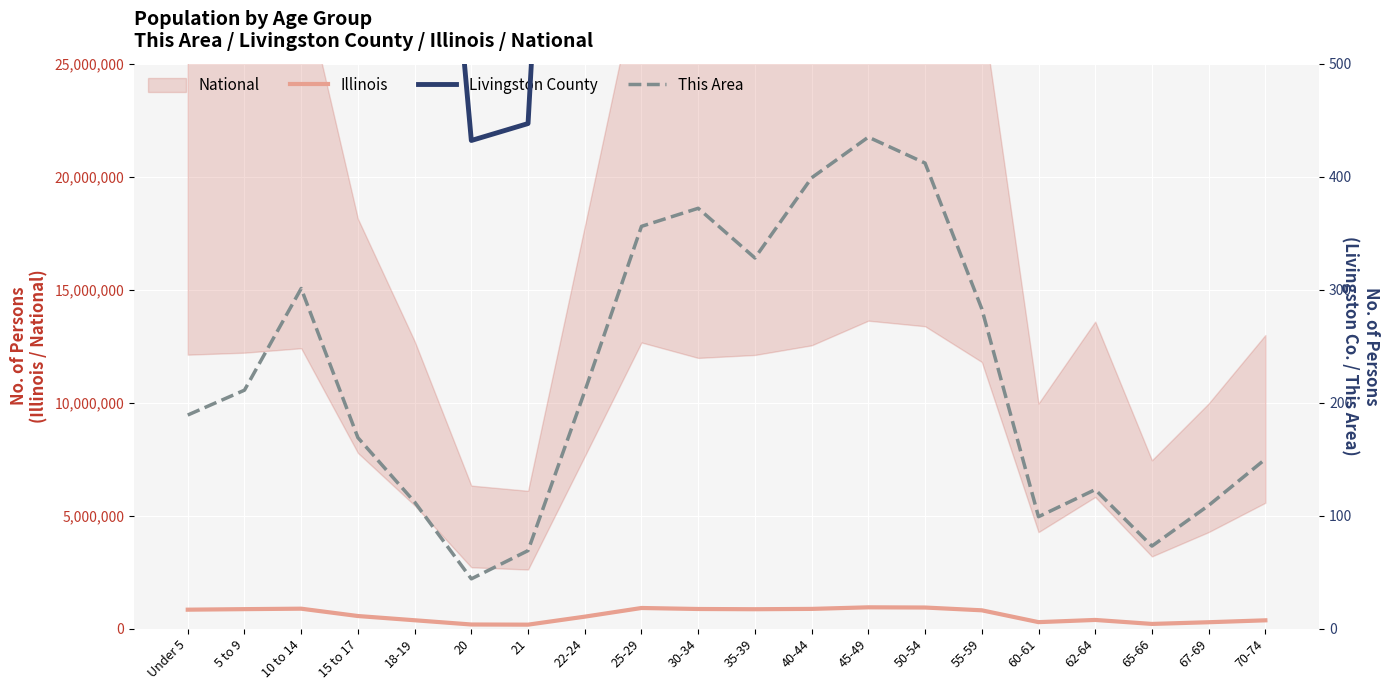

Reading left to right, extract all data points from this chart.

Illinois: 835577	859405	879448	554749	367343	179613	172795	526556	910273	865684	855790	870100	940094	930785	807778	284180	381249	205270	279790	364475
Livingston County: 2210	2382	2522	1644	991	432	447	1360	2425	2381	2282	2602	3089	3210	2679	941	1211	675	1031	1378
This Area: 189	211	301	169	112	44	69	210	356	372	328	399	435	412	283	99	123	73	109	150